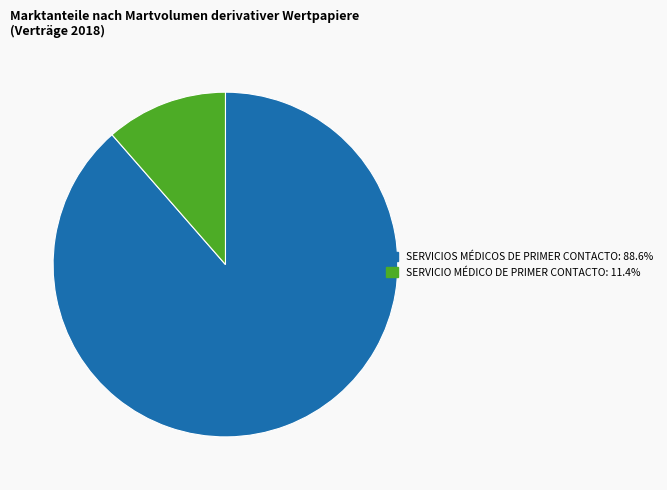

Is SERVICIO MÉDICO DE PRIMER CONTACTO the majority of the pie?

No